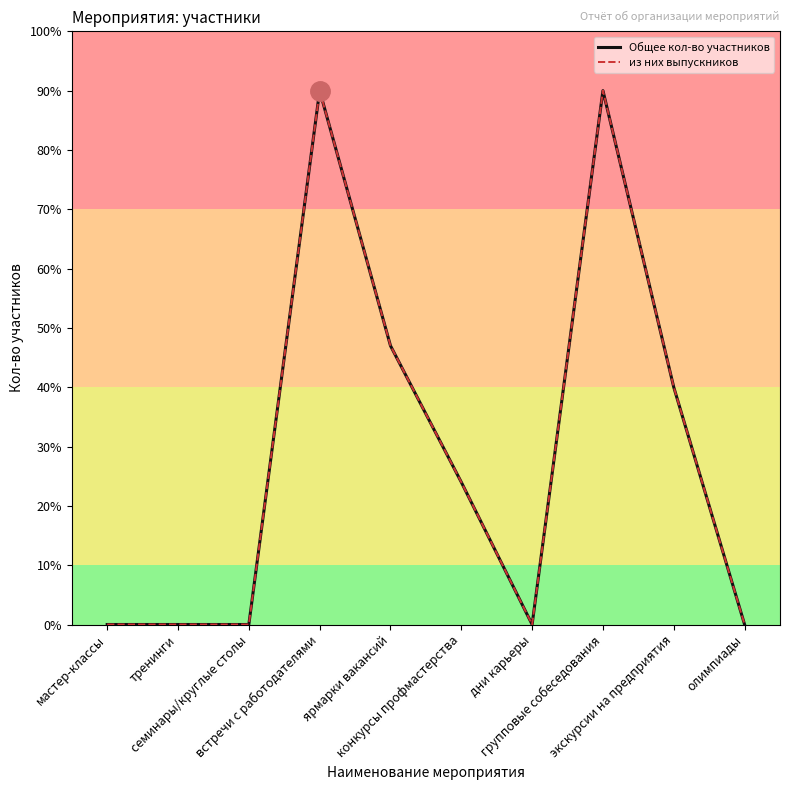

Which series has the largest total across all categories?

Общее кол-во участников